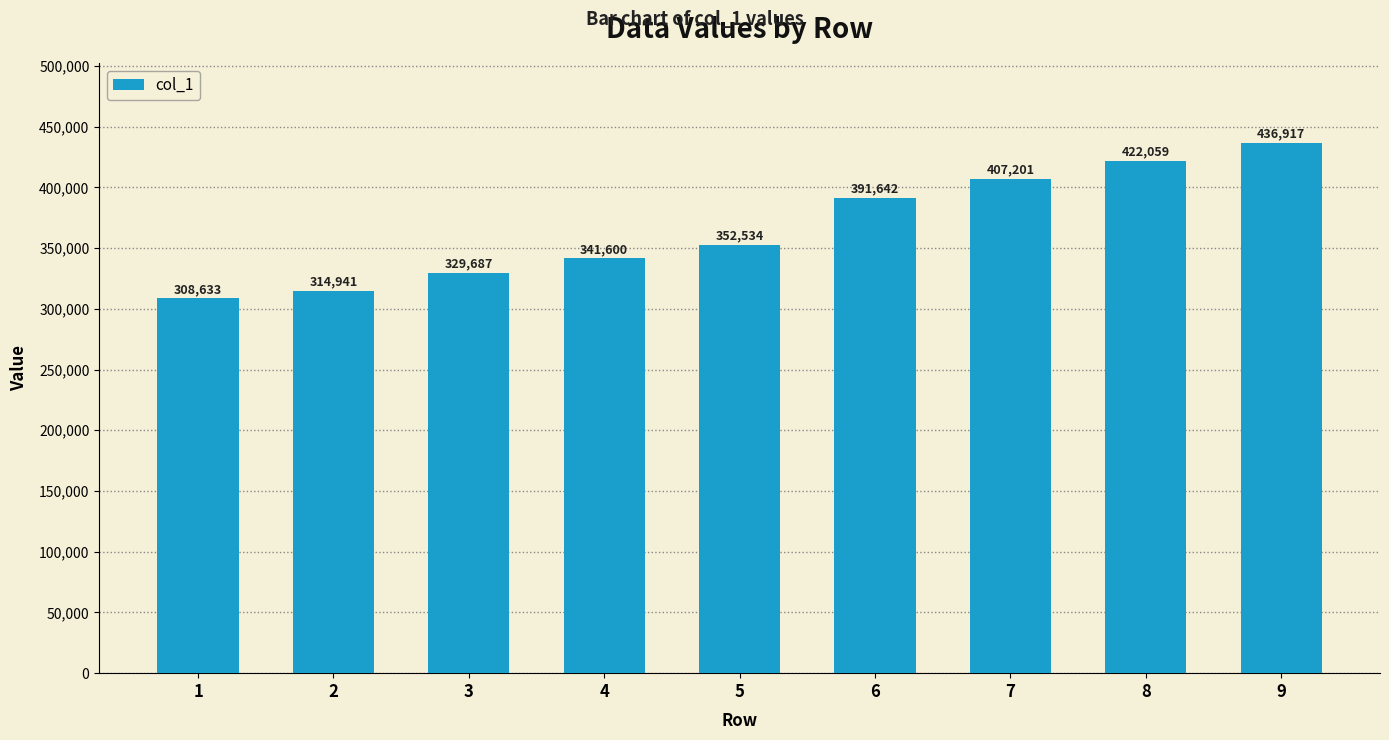

What is the greatest value displayed?

436917